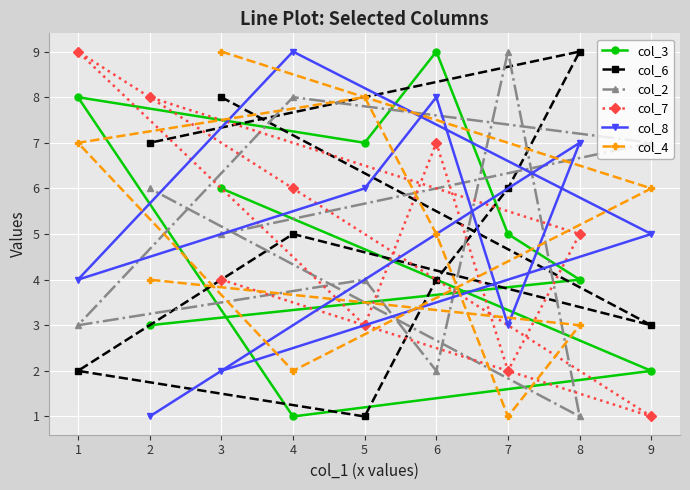

How many data points in col_3 are above 5?

4